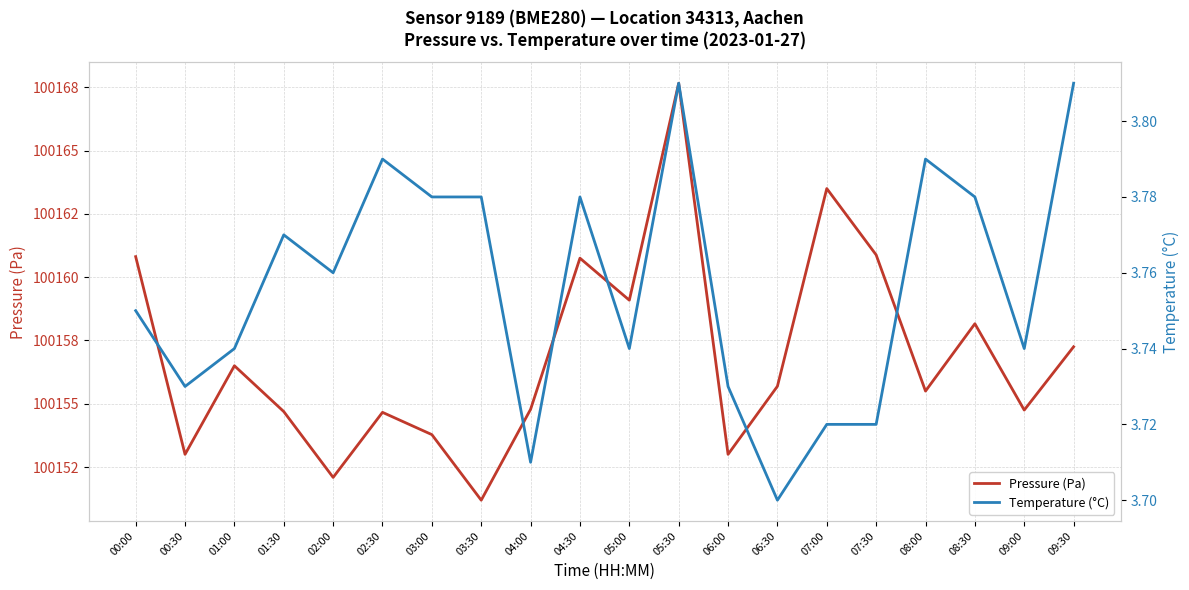

Which label corresponds to the largest value in the chart?

05:30